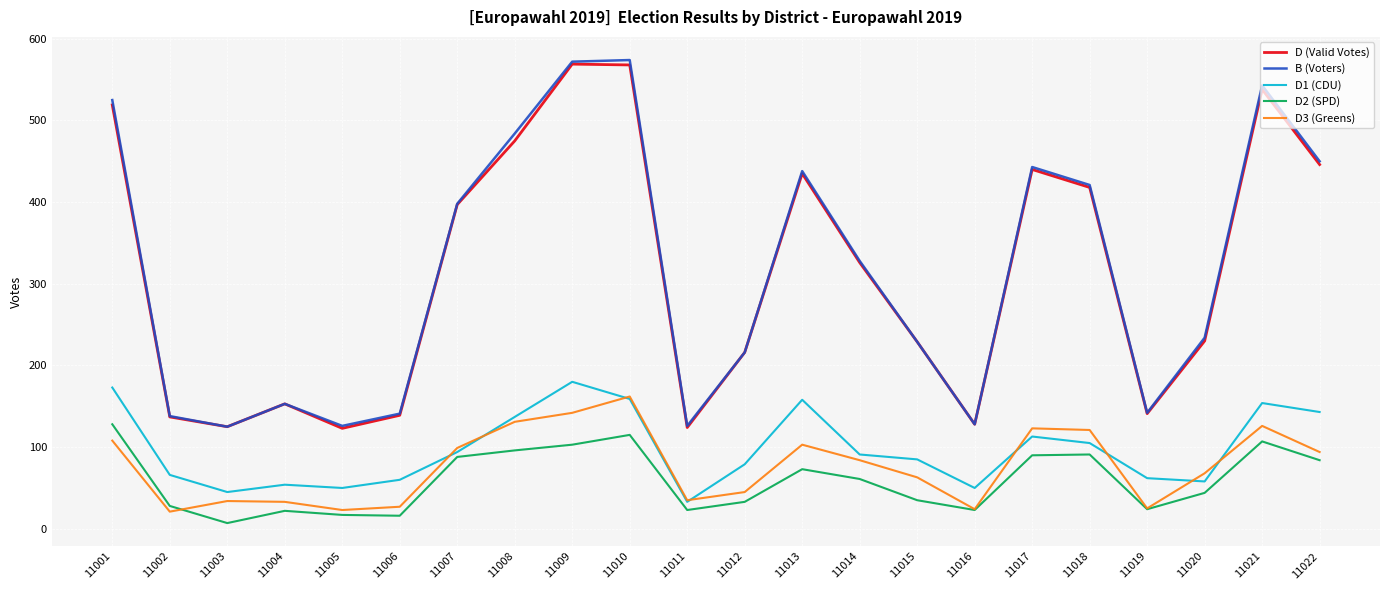

Is it true that D (Valid Votes) equals 568 at 11010?

True